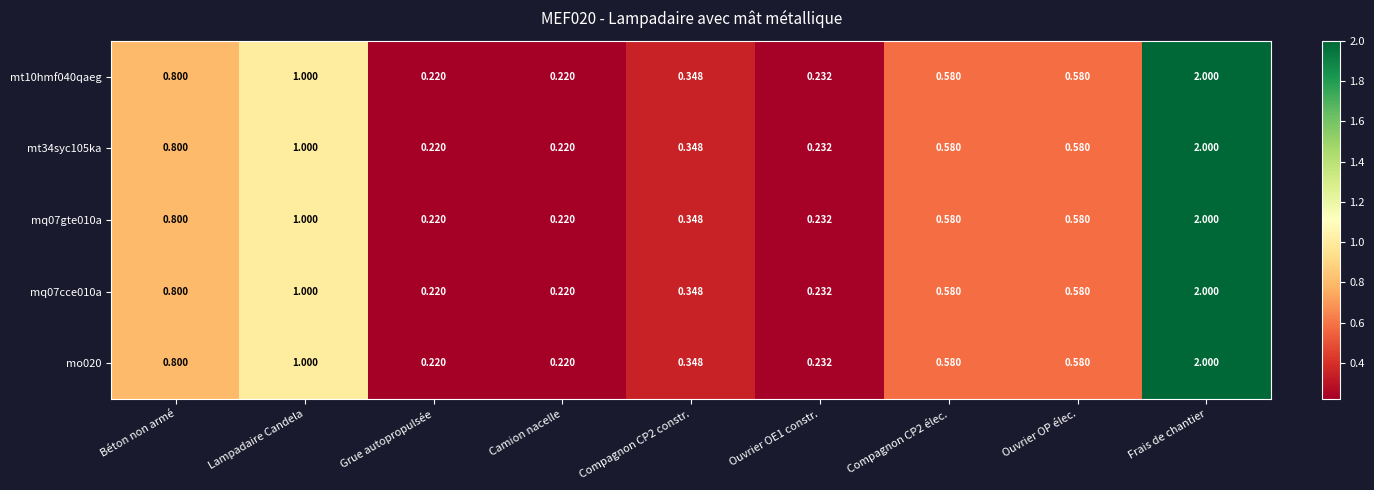

Where is mq07gte010a nearest to the value 1?

Lampadaire Candela